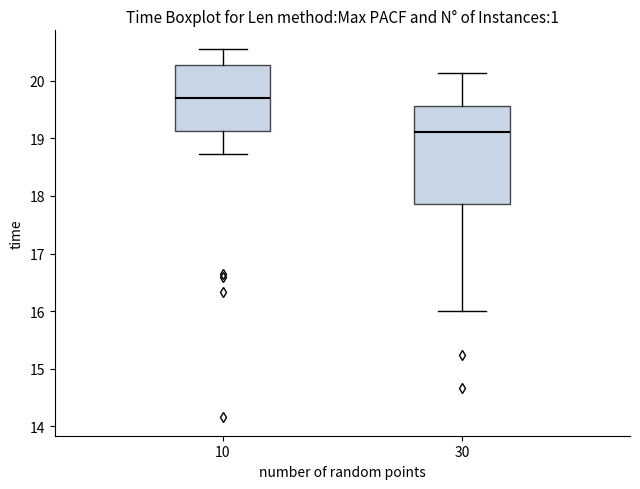

Which box is the tallest, from its lower edge to its upper edge?

30